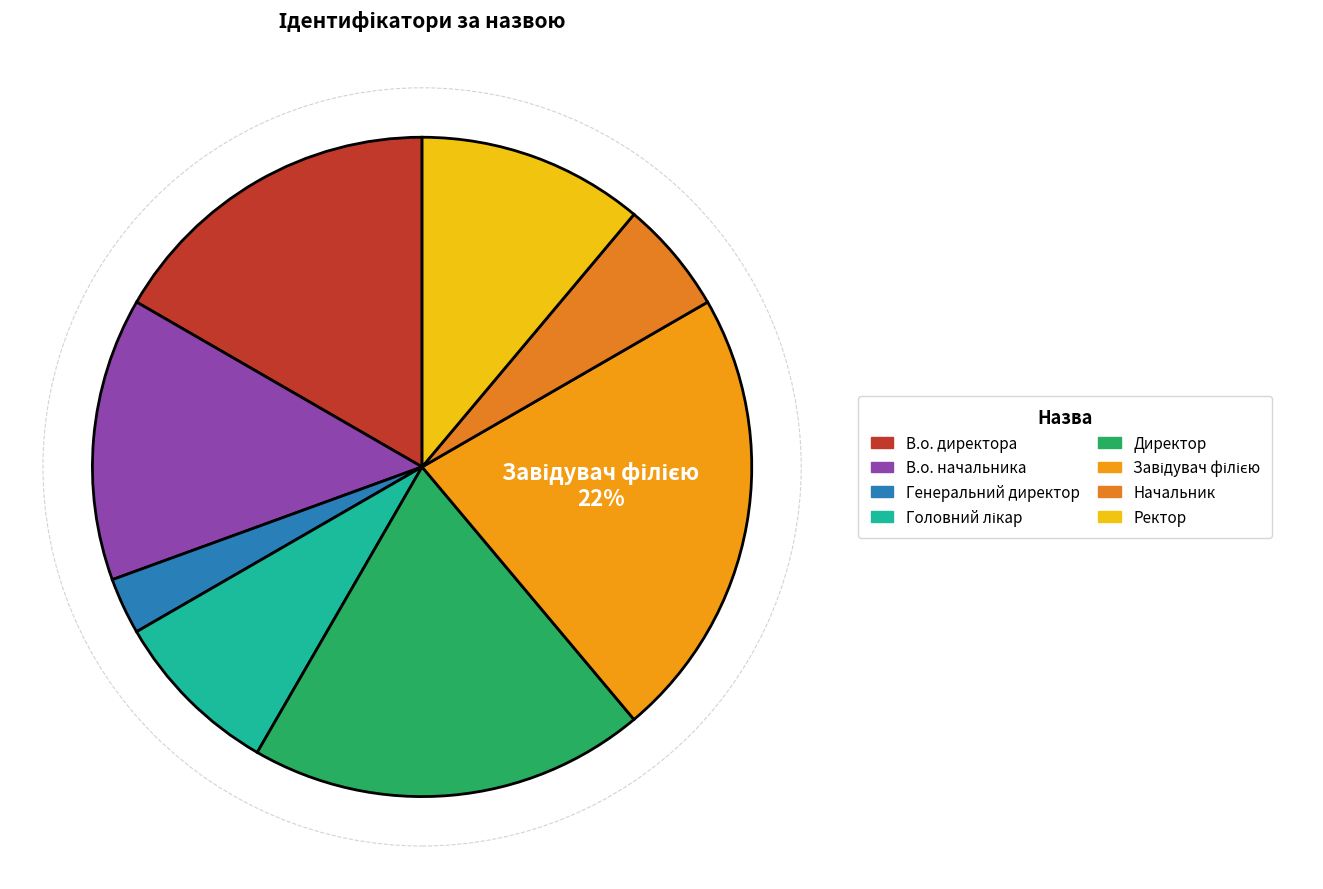

Count the number of slices in the pie.

8